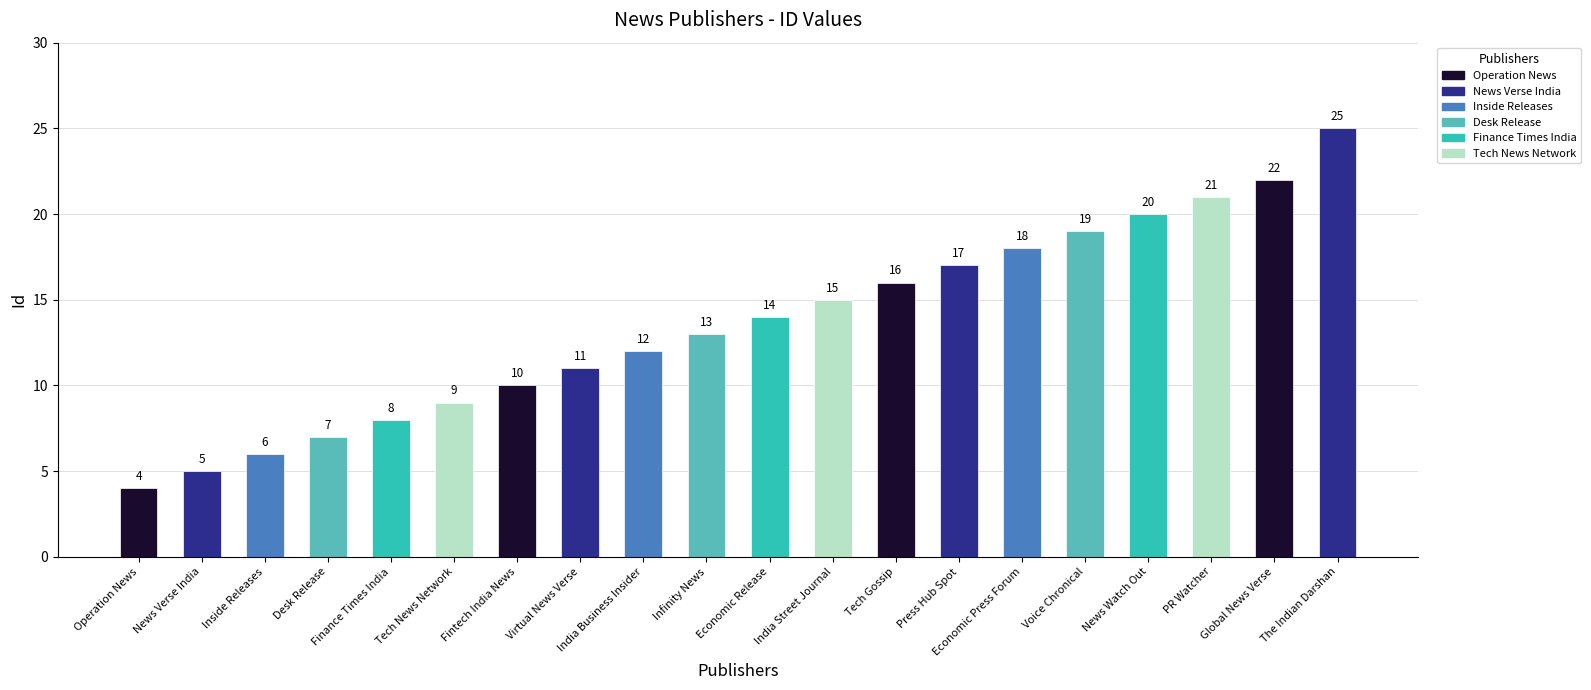

What is the smallest value displayed?

4